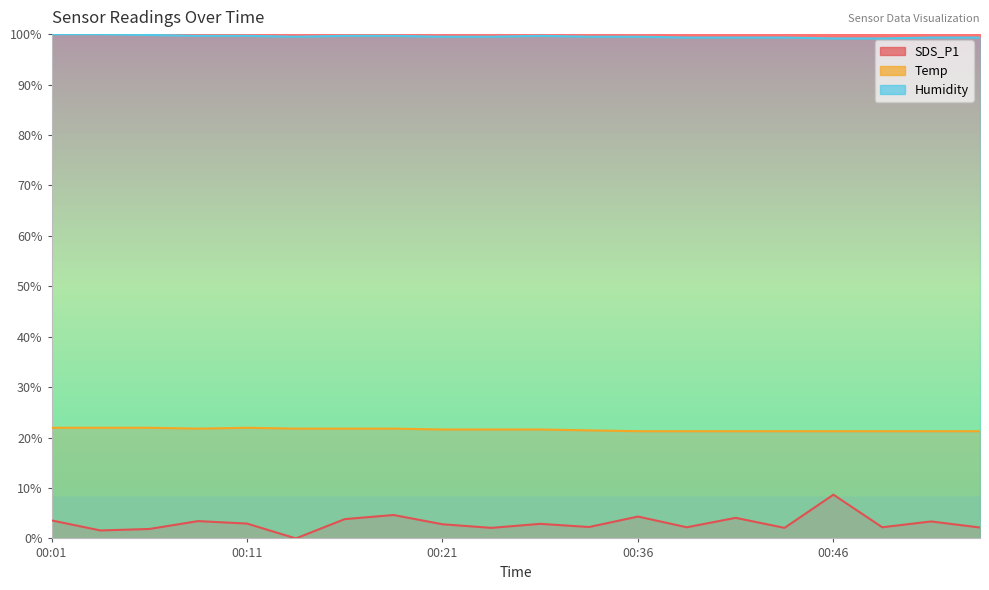

In Humidity, how many points are higher than both neighbors (excluding endpoints)?

1